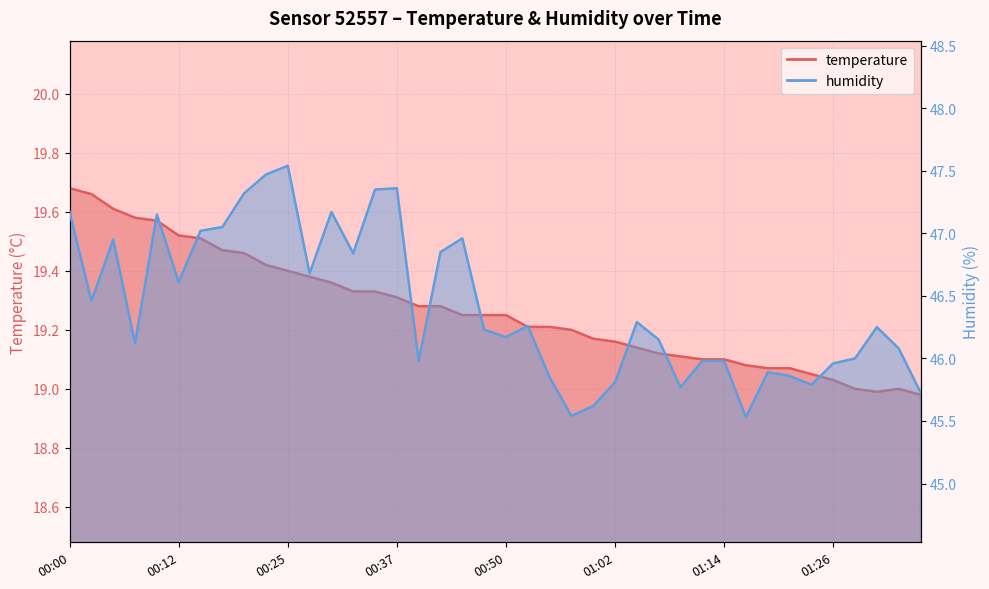

The value of temperature at 01:26 is 11.0. True or false?

False